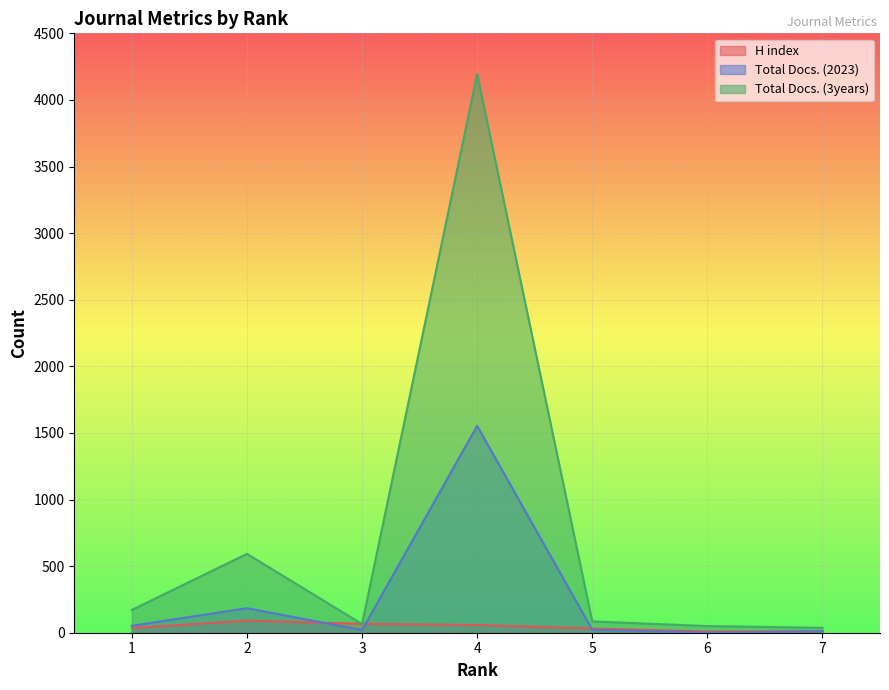

What is the difference between the maximum and second lowest values in the Total Docs. (2023) series?

1542